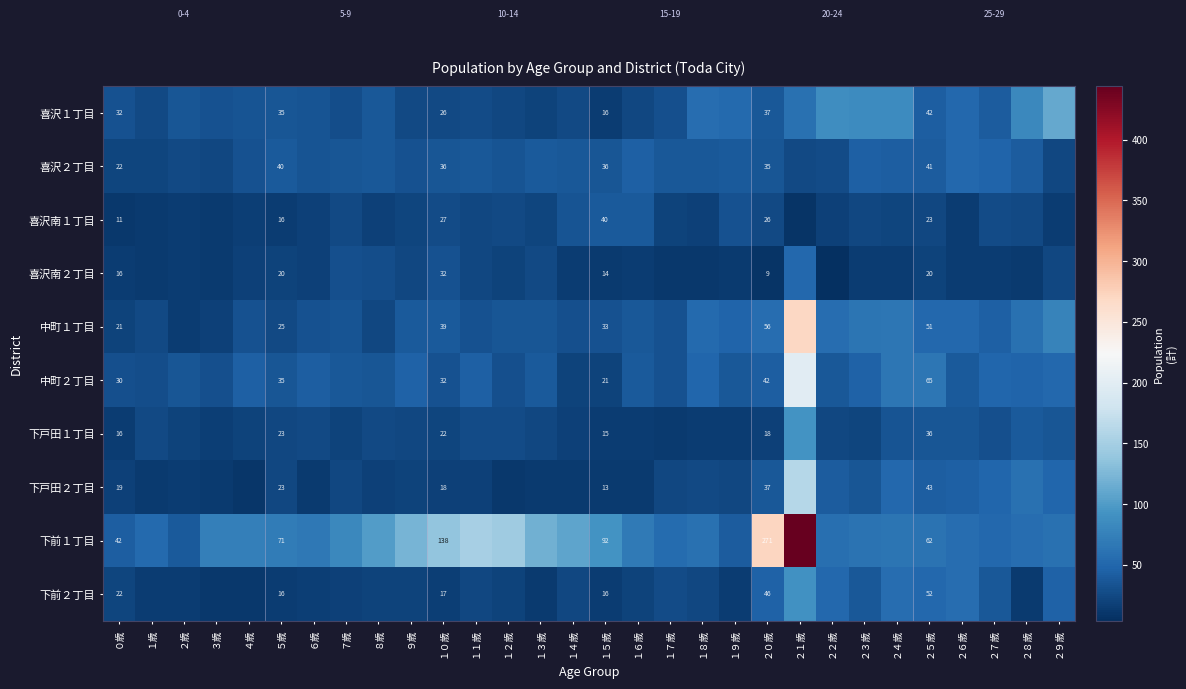

What is the difference between the 中町２丁目 values at ２０歳 and １５歳?

21